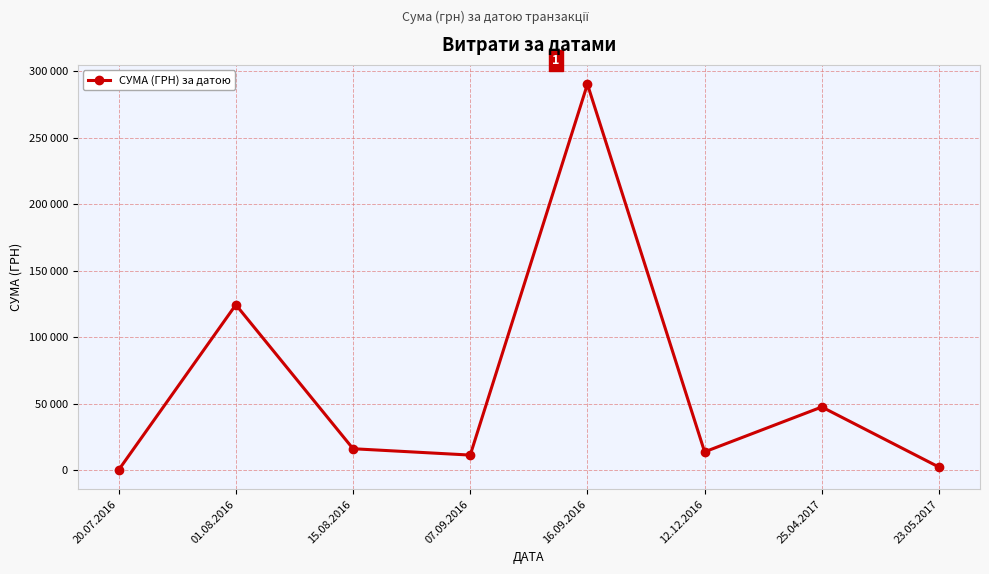

What is the smallest value displayed?

200.0